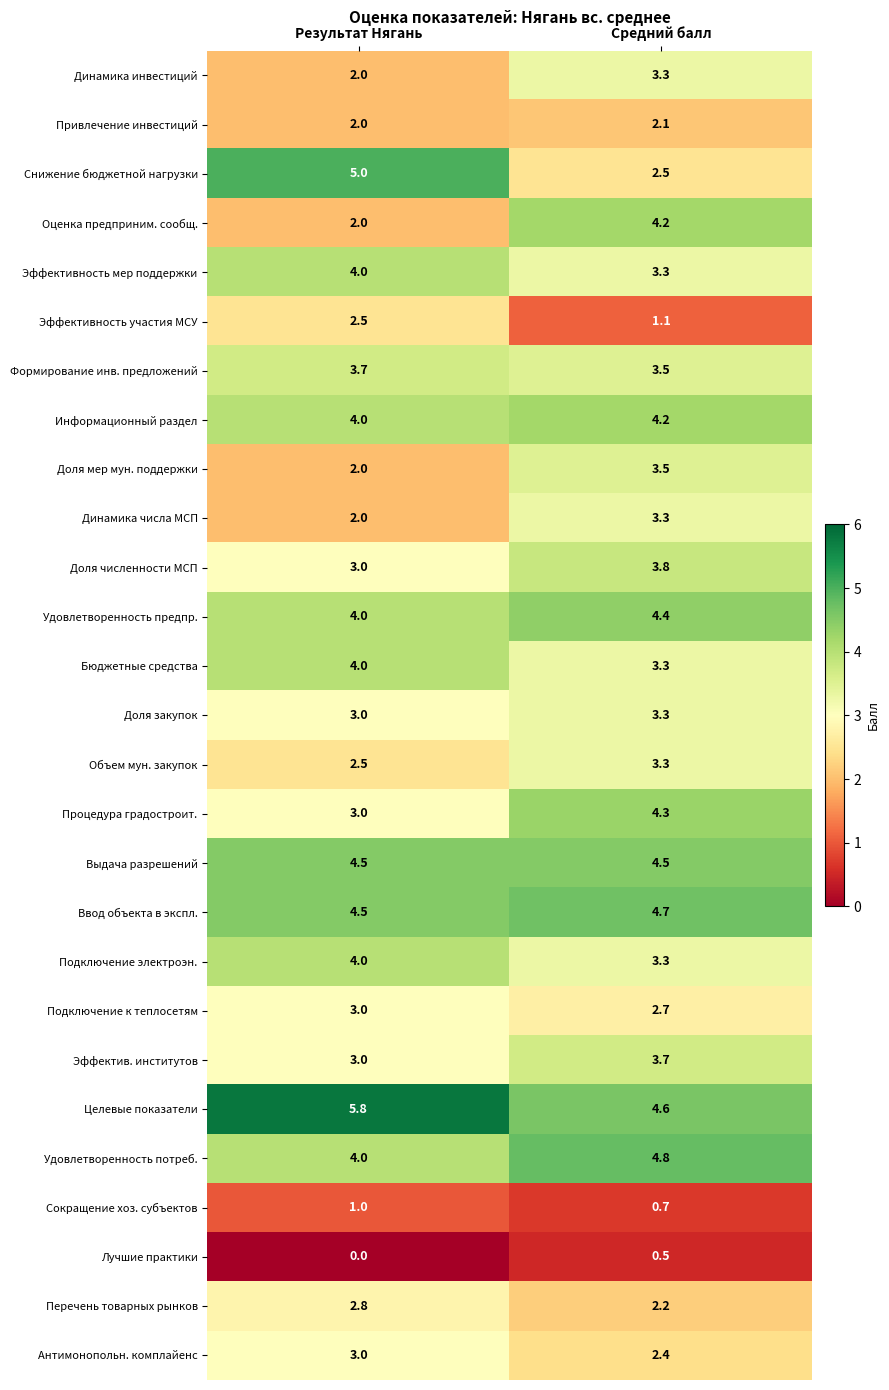

What is the lowest value of the Объем мун. закупок series?

2.5